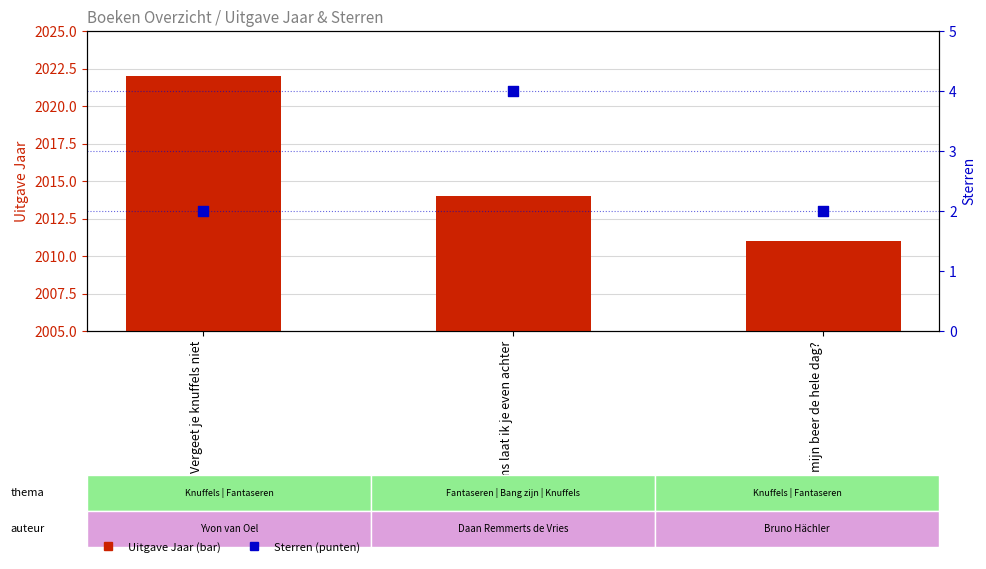

What are all the series names shown in the legend?

Uitgave Jaar, Sterren